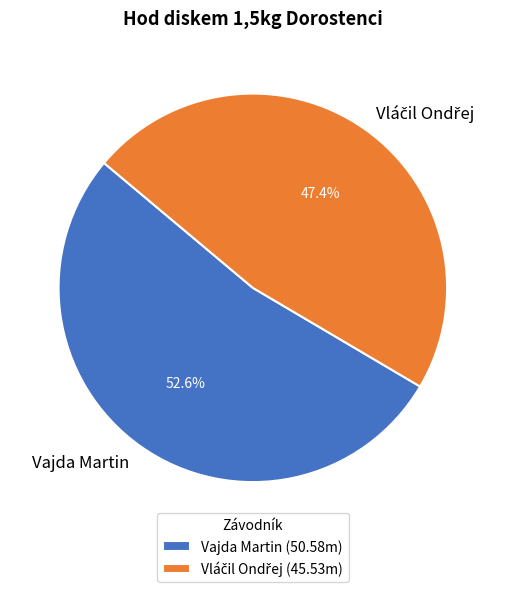

What portion of the pie excludes Vajda Martin?

47.4%